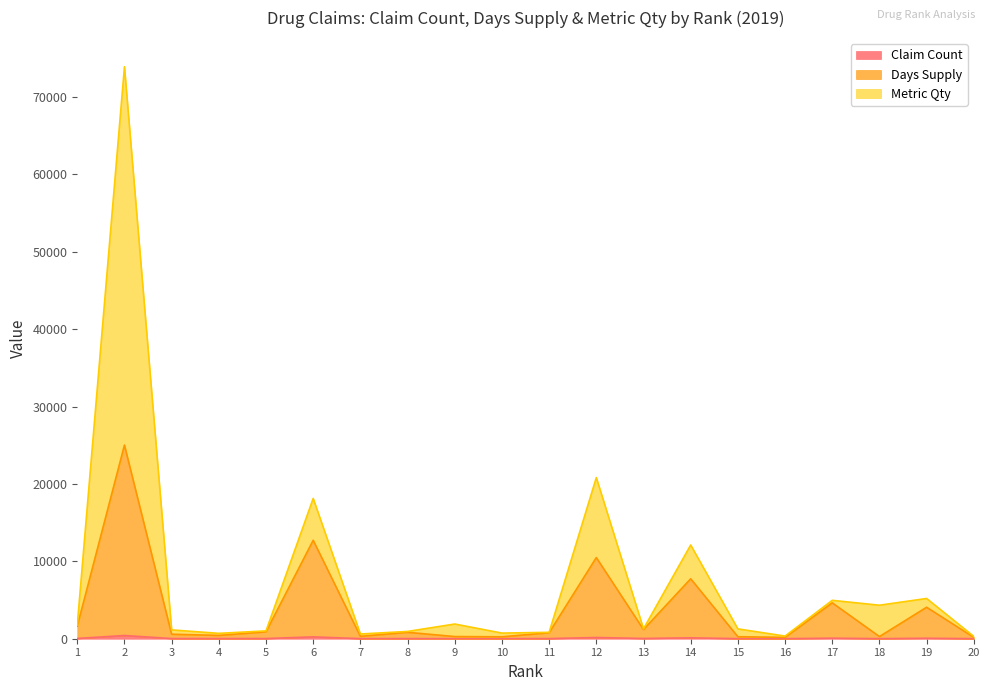

Rank the series by their maximum value, from highest to lowest.

Metric Qty, Days Supply, Claim Count